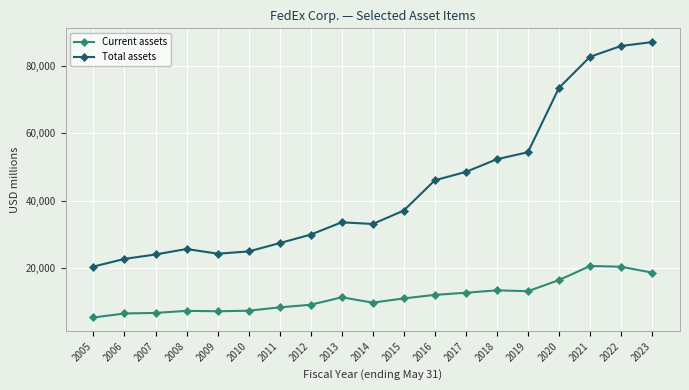

Count the number of data series in this chart.

2